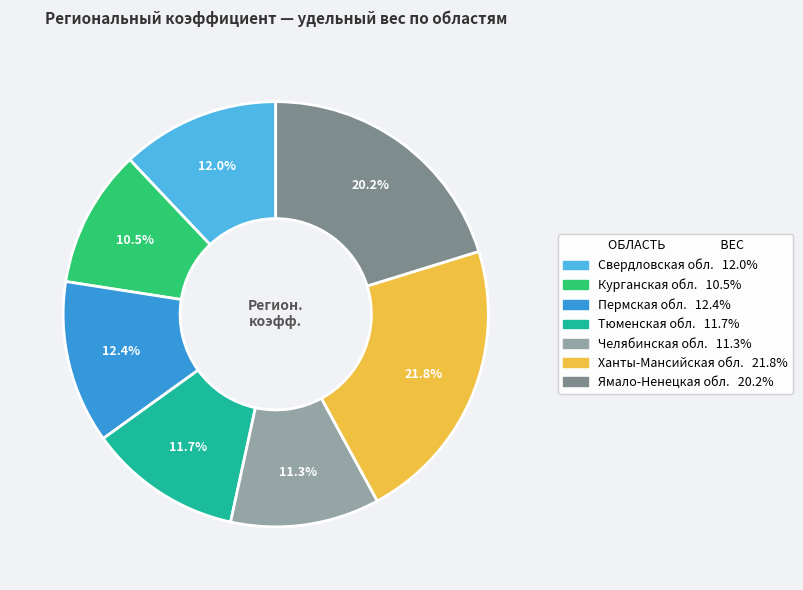

Between Курганская обл. and Челябинская обл., which is larger?

Челябинская обл.